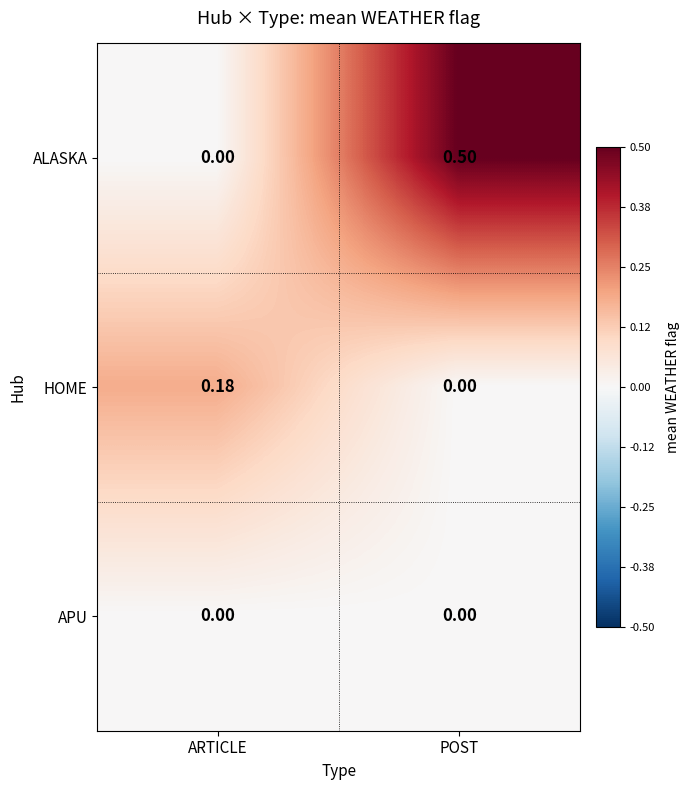

At which label is HOME closest to 0?

POST